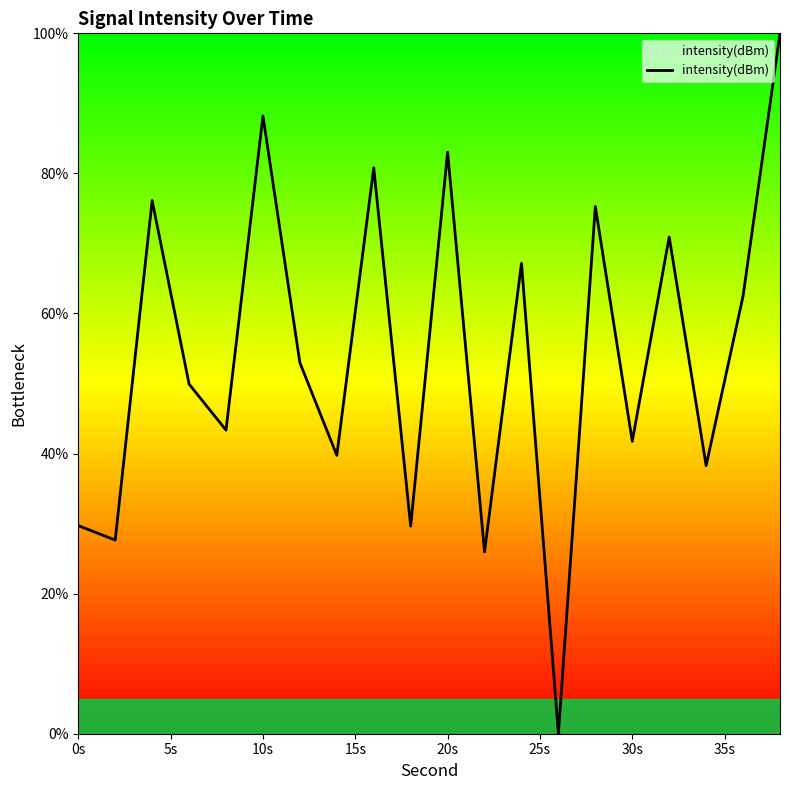

What is the greatest value displayed?

100.0